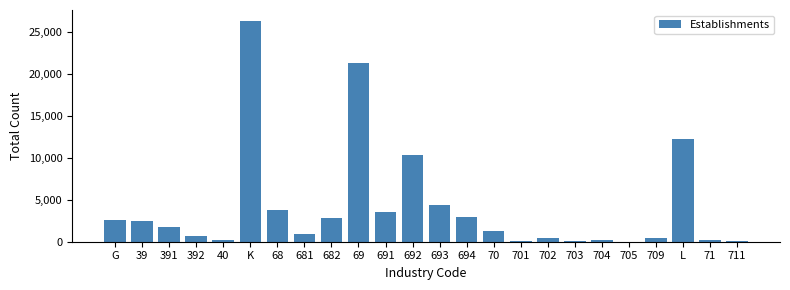

The value at G is 2650. True or false?

True